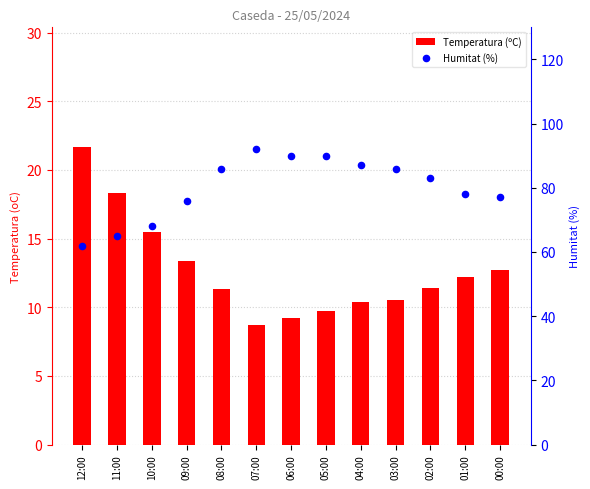

What is the total value across all series at 11:00?

83.3